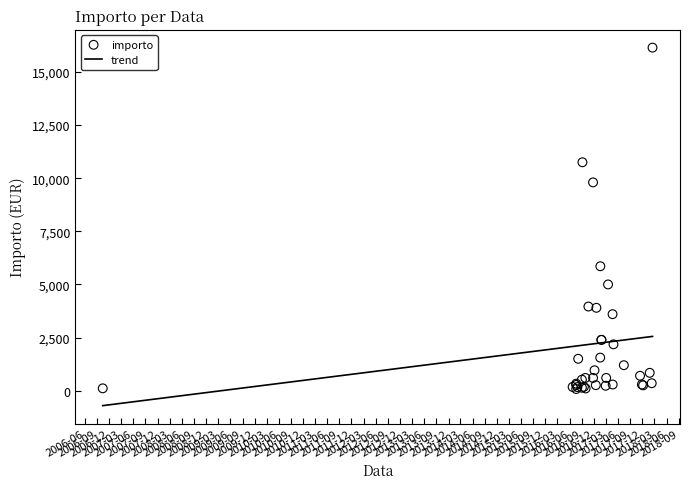

What are all the series names shown in the legend?

trend, importo